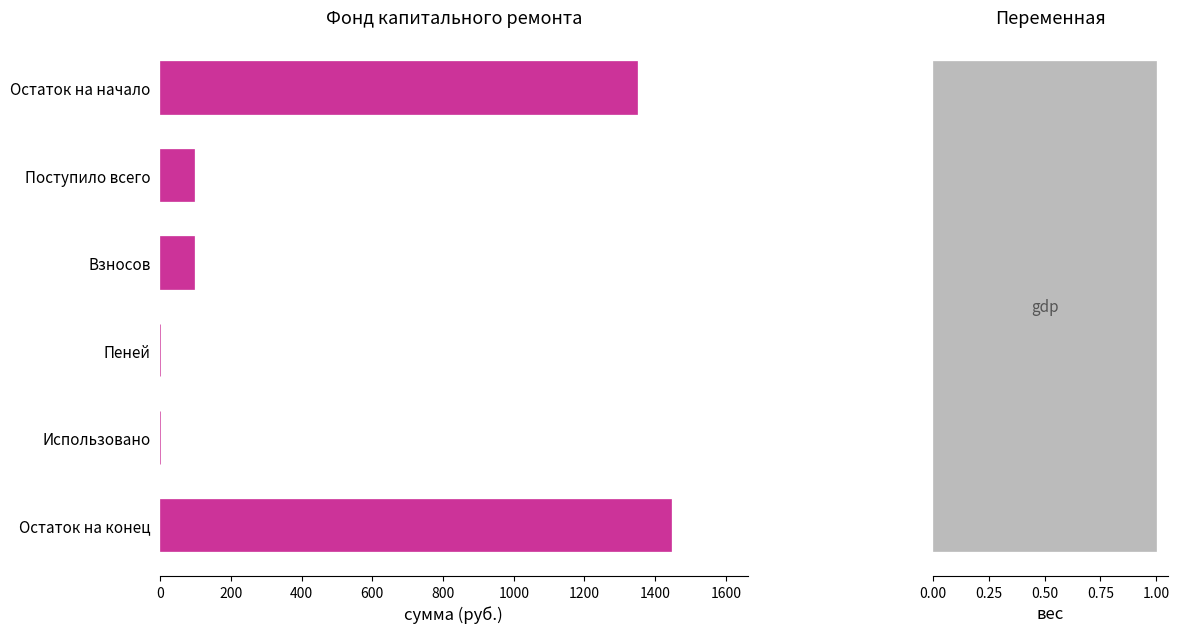

How many bars are there in total?

6